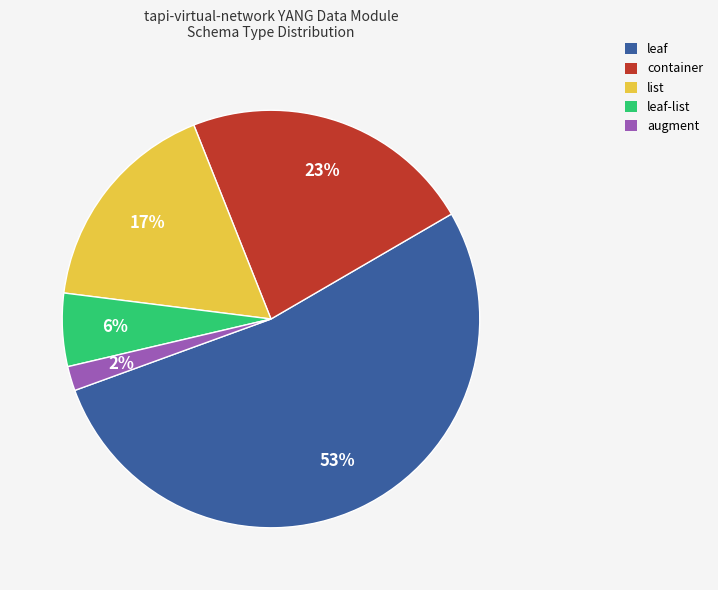

Count the number of slices in the pie.

5